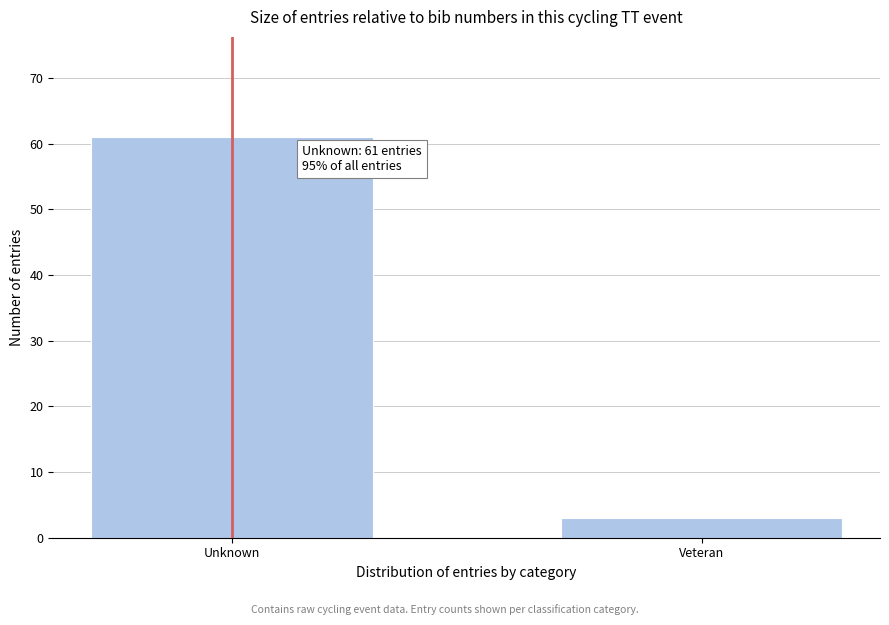

Reading right to left, extract all data points from this chart.

3	61